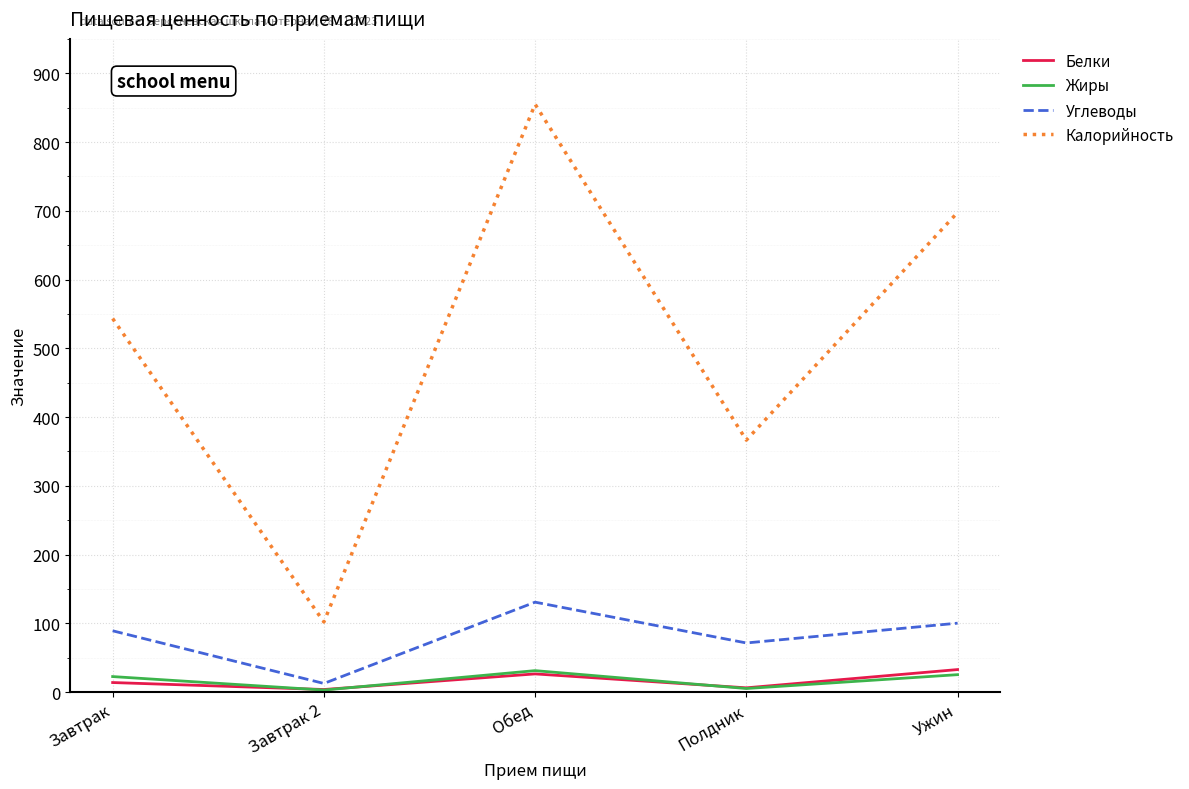

The value of Углеводы at Ужин is 165.2. True or false?

False